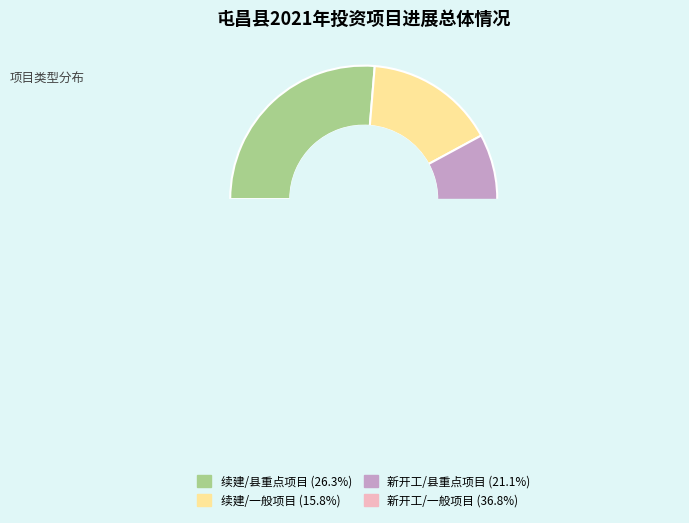

What is the largest slice in the pie chart?

新开工/一般项目